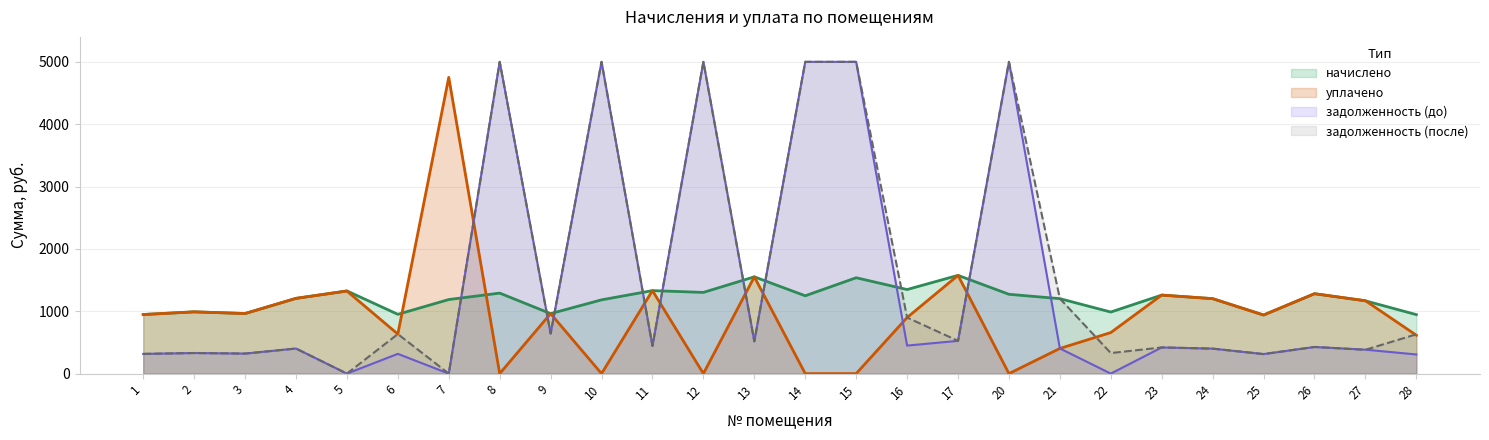

At which label does задолженность_после first exceed 517?

6